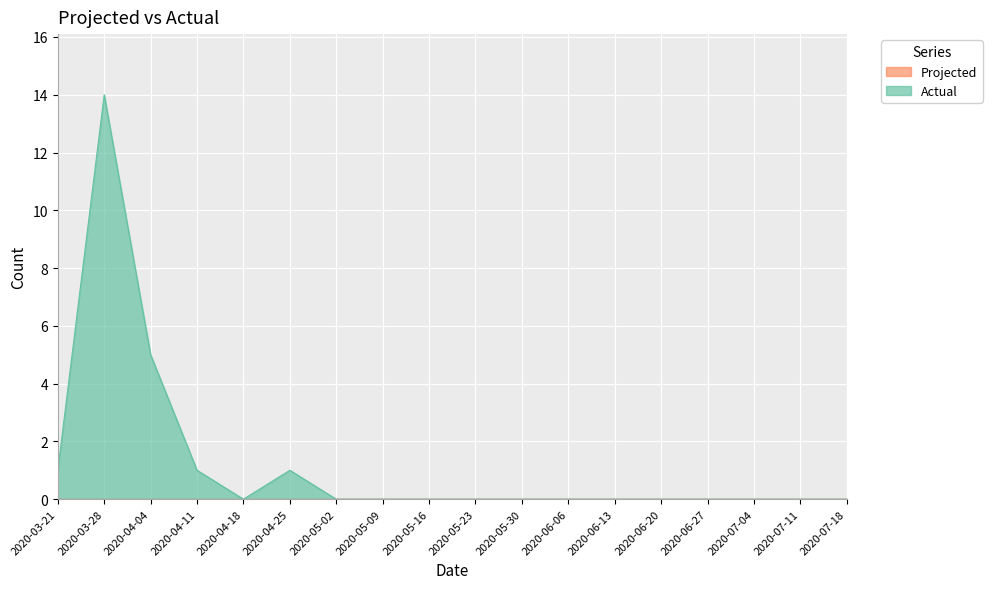

What is the difference between the maximum and second lowest values?

14